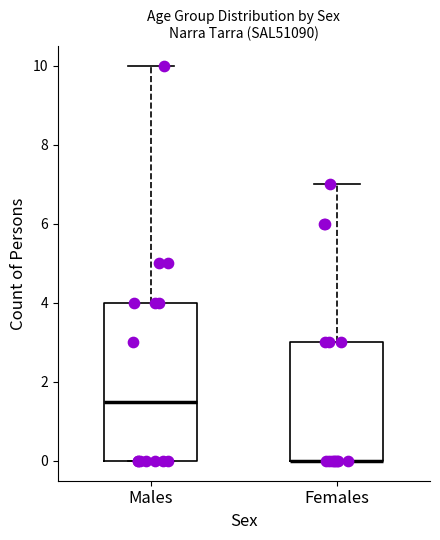

Reading left to right, read every box against the y-axis: the position of its median line, the range the box covers, and the ends of its whiskers. The values are not printed on the chart, so give them approximately, as read against the axis.

Males: median 1.6, box 0.0 to 4.0, whiskers 0.0 to 10.0
Females: median 0.0 (drawn on the box's lower edge), box 0.0 to 3.0, whiskers 0.0 to 7.0